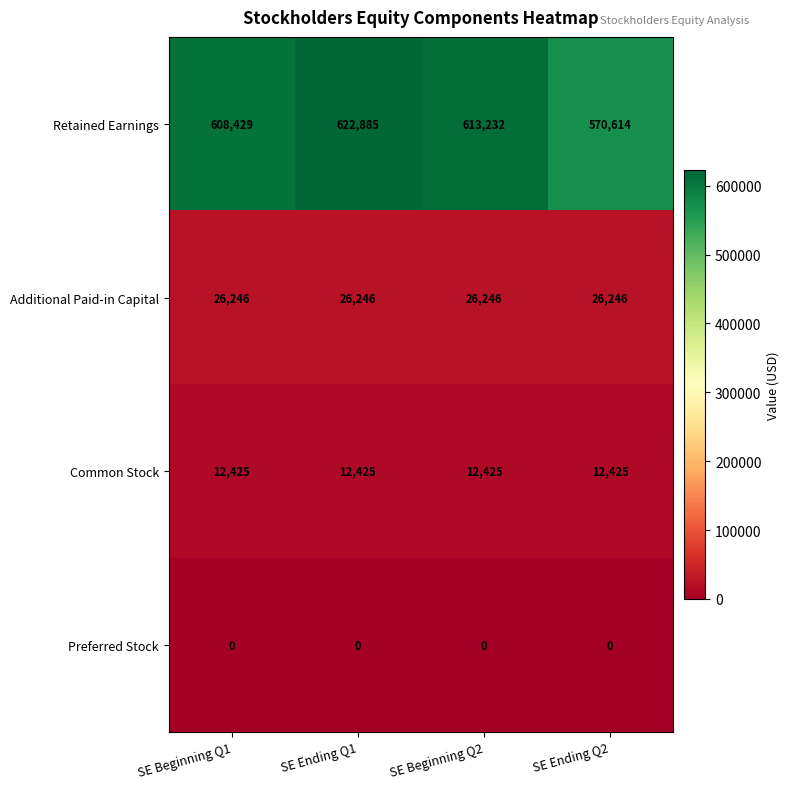

Reading left to right, transcribe all the data shown in this chart.

Retained Earnings: SE Beginning Q1=608429	SE Ending Q1=622885	SE Beginning Q2=613232	SE Ending Q2=570614
Additional Paid-in Capital: SE Beginning Q1=26246	SE Ending Q1=26246	SE Beginning Q2=26246	SE Ending Q2=26246
Common Stock: SE Beginning Q1=12425	SE Ending Q1=12425	SE Beginning Q2=12425	SE Ending Q2=12425
Preferred Stock: SE Beginning Q1=0	SE Ending Q1=0	SE Beginning Q2=0	SE Ending Q2=0